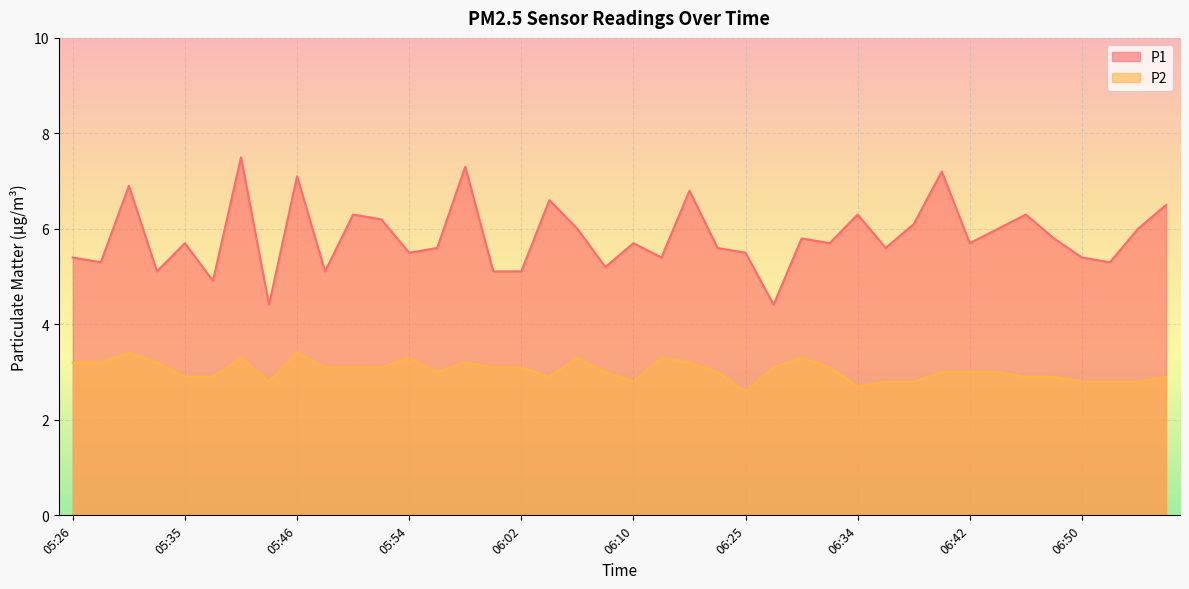

How many lines are shown in the chart?

2